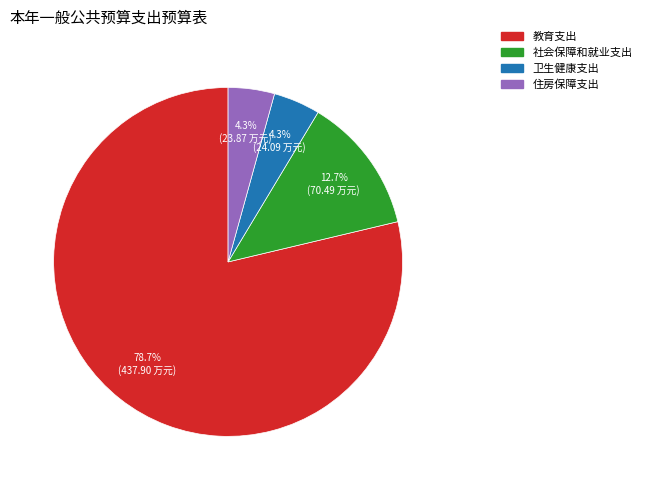

How many segments does this pie chart have?

4